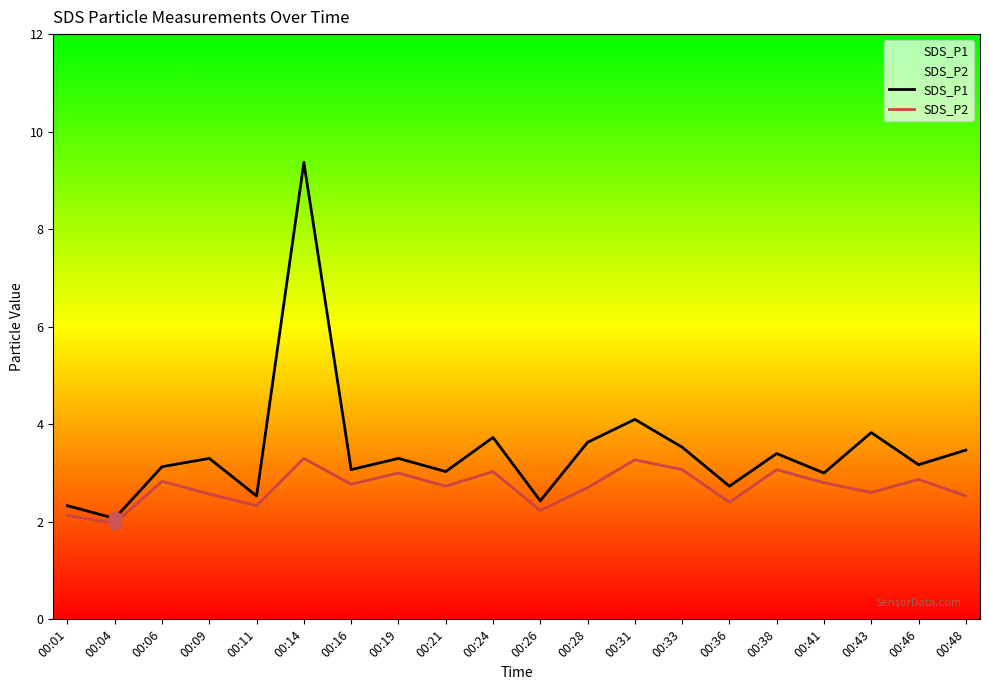

At which category is the sum across all series the highest?

00:14